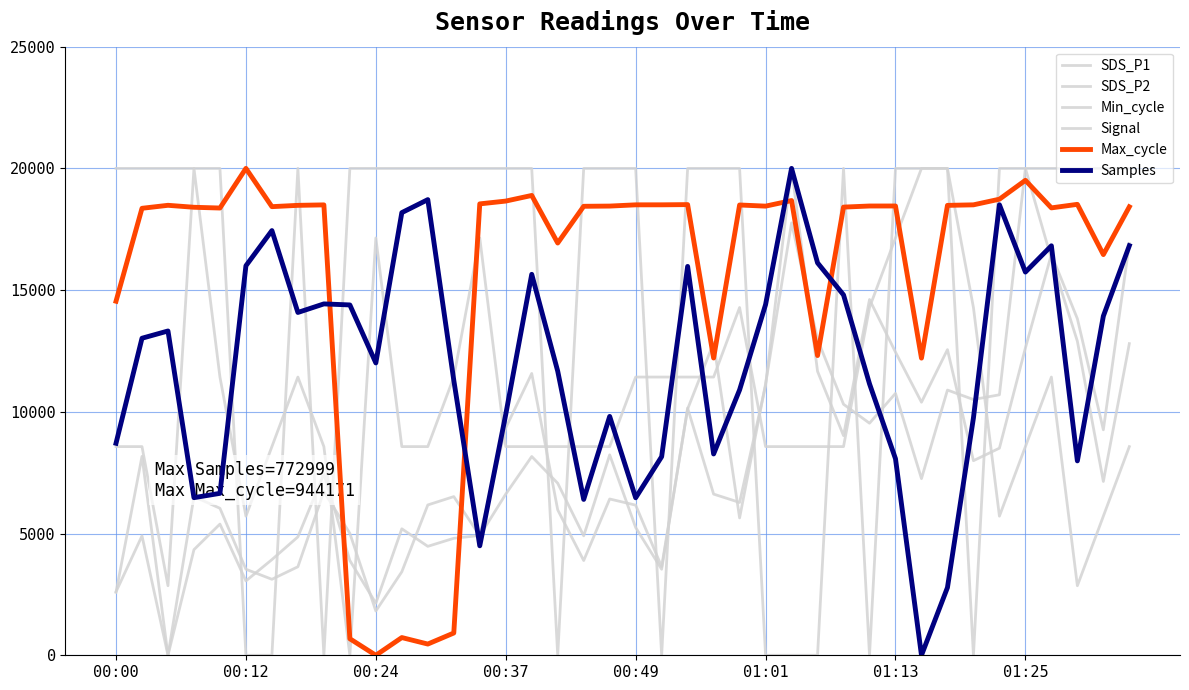

How many lines are shown in the chart?

6